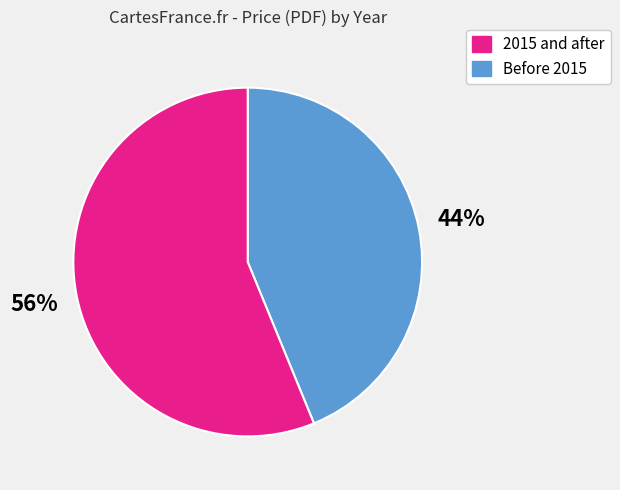

To the nearest percent, what is the difference between the largest and smallest slice percentages?

12%